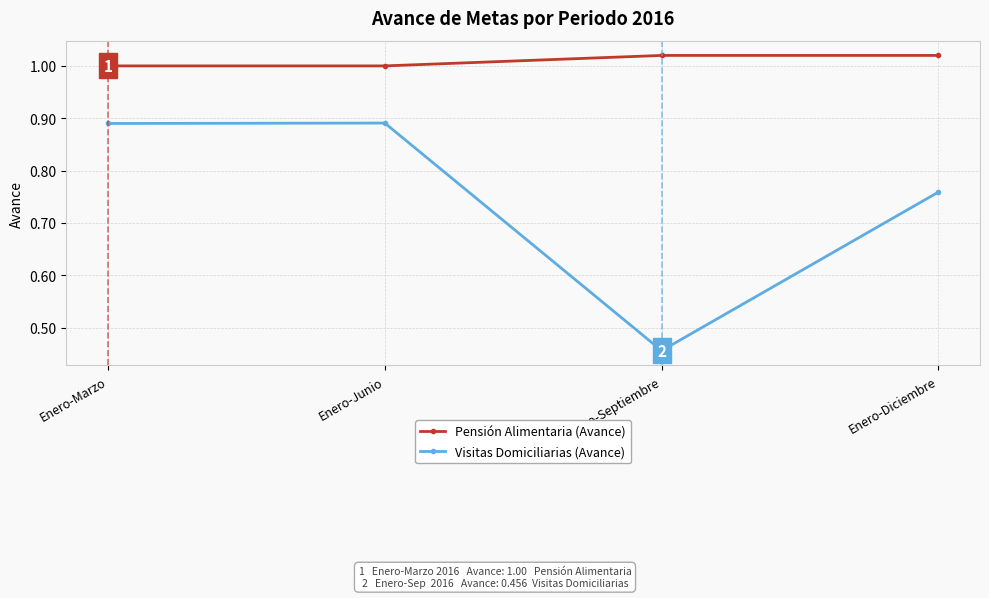

Is it true that Pensión Alimentaria (Avance) equals 0.4 at Enero-Diciembre?

False